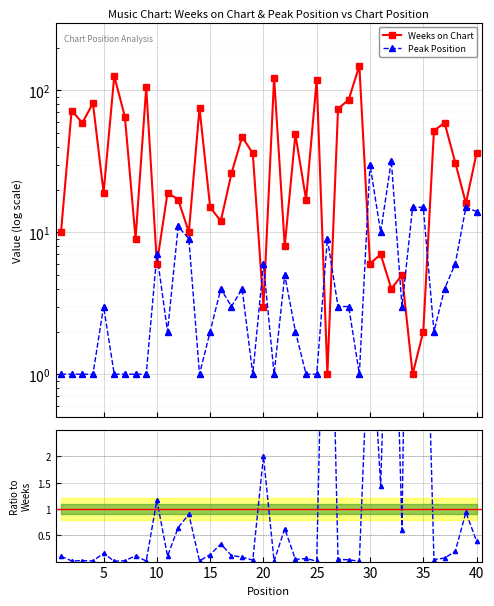

Is the value of Peak Position at 9 greater than the value of Weeks on Chart at 10?

No